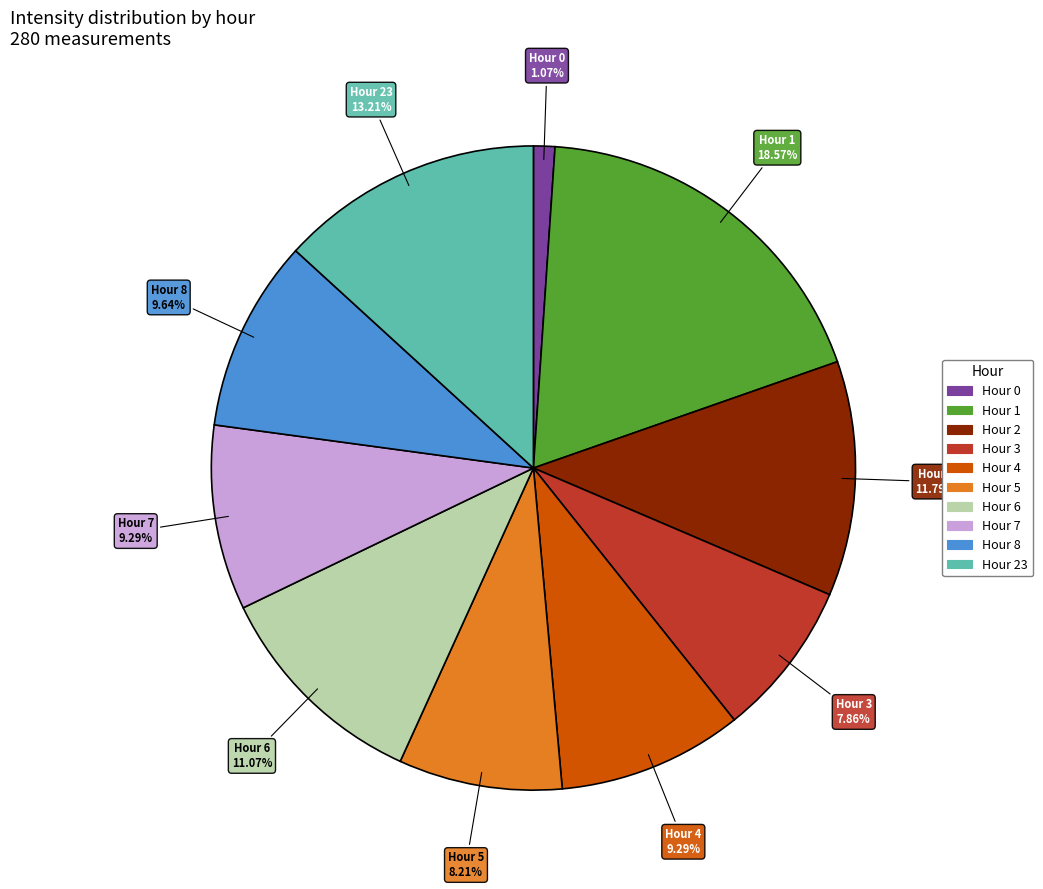

Is there any slice that represents more than half of the pie?

No